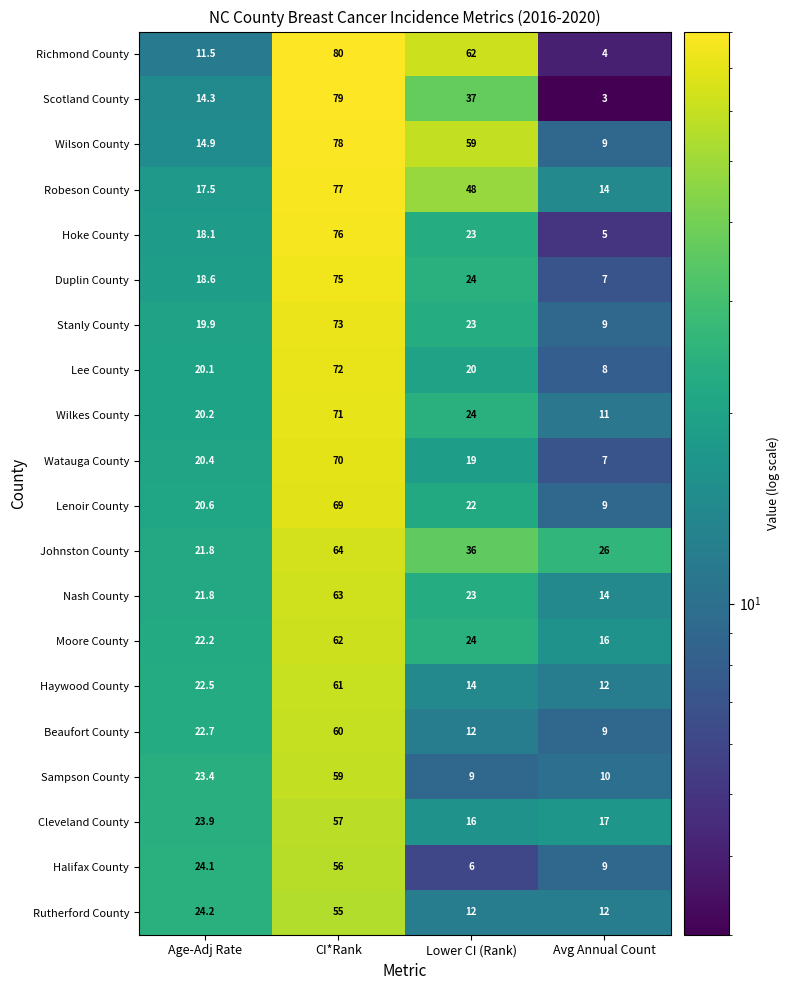

Where is Lenoir County nearest to the value 39?

Lower CI (Rank)